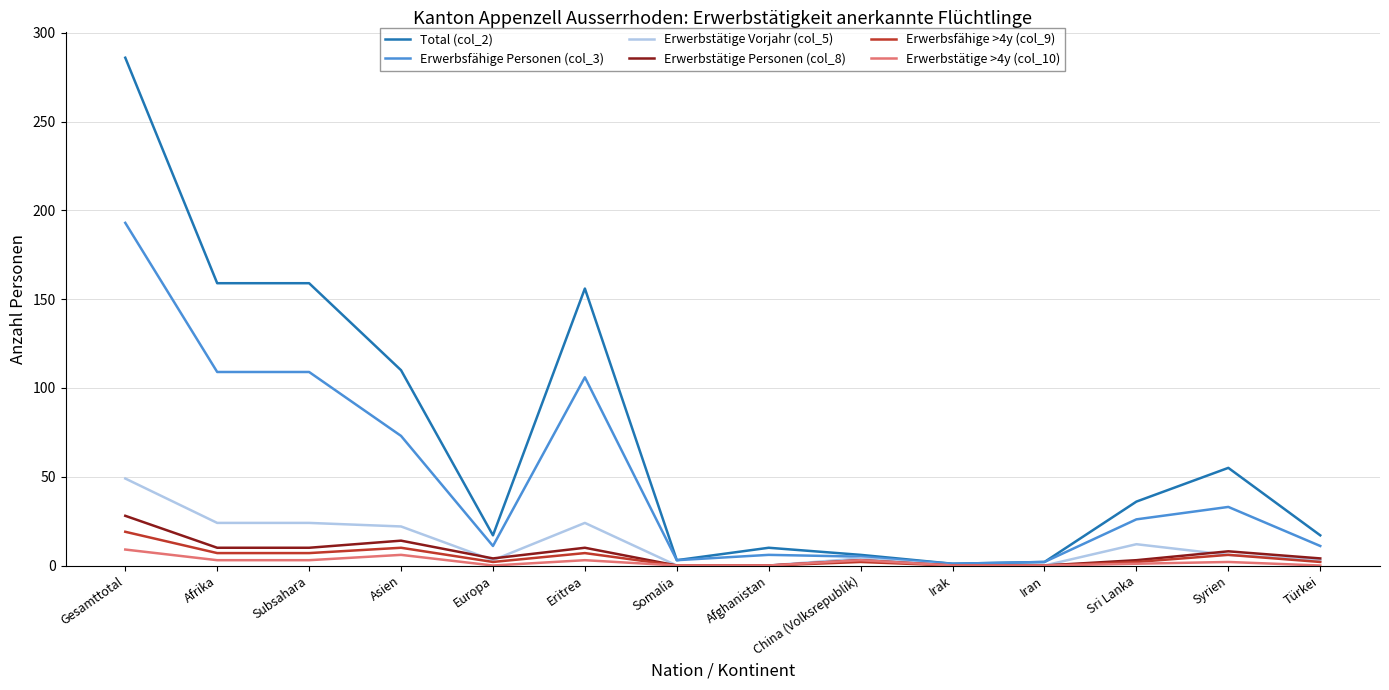

What position from the left is China (Volksrepublik)?

9